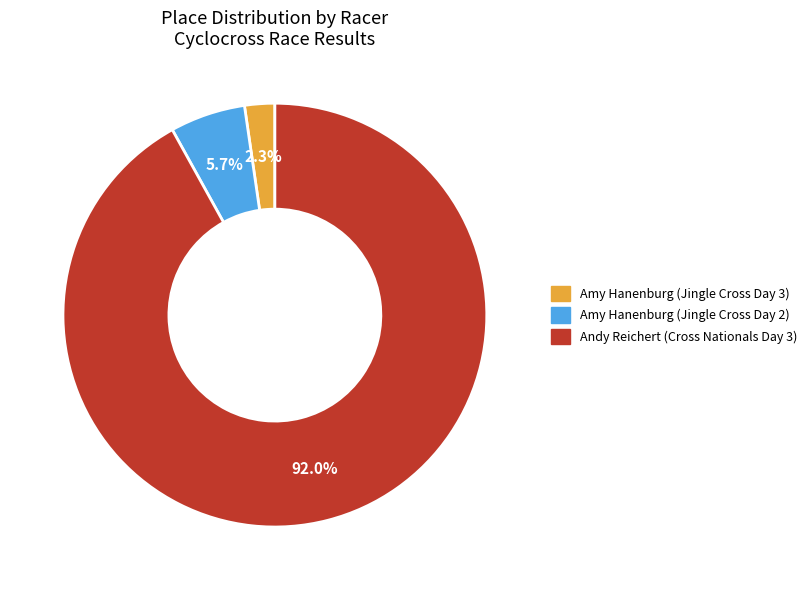

Is Andy Reichert (Cross Nationals Day 3) the majority of the pie?

Yes